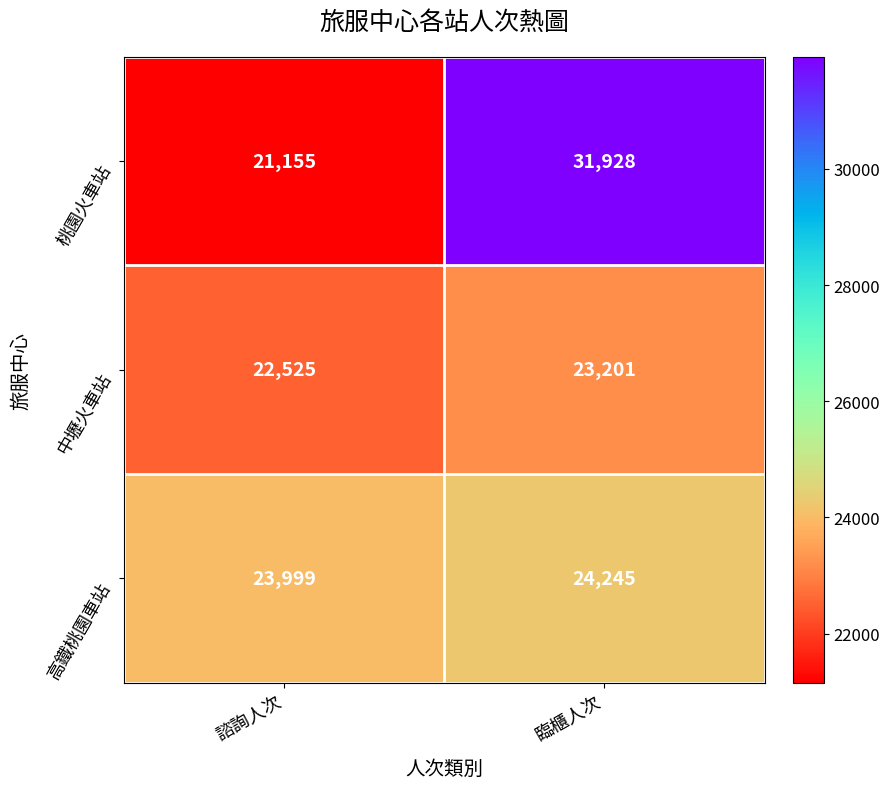

What is the difference between the maximum and minimum values in the 桃園火車站 series?

10773